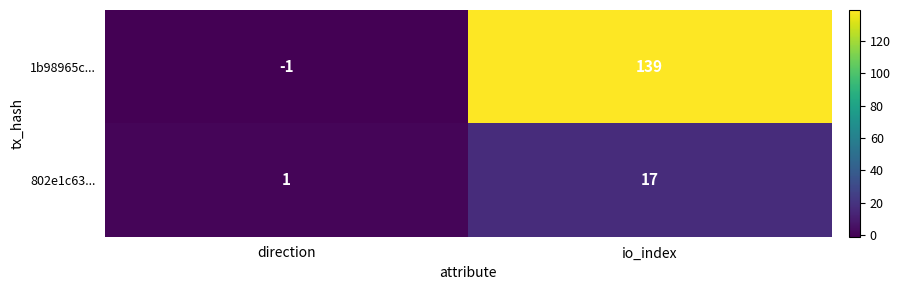

What is the difference between the maximum and minimum values in the 802e1c63... series?

16